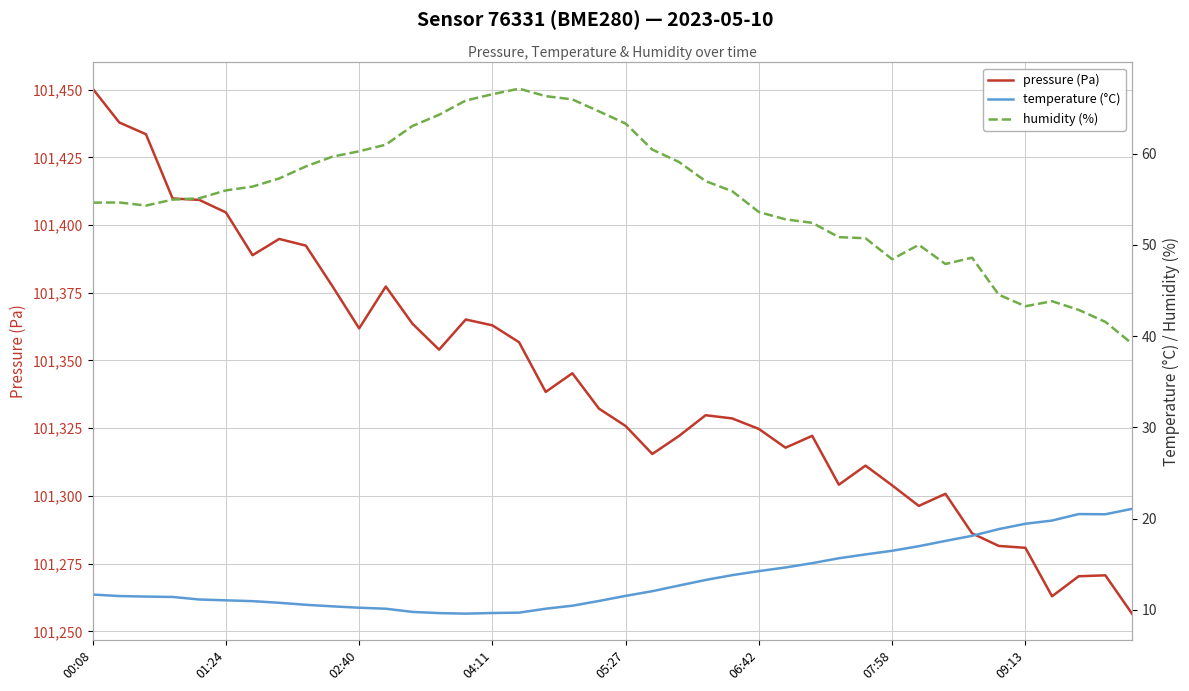

What are all the series names shown in the legend?

pressure (Pa), temperature (°C), humidity (%)